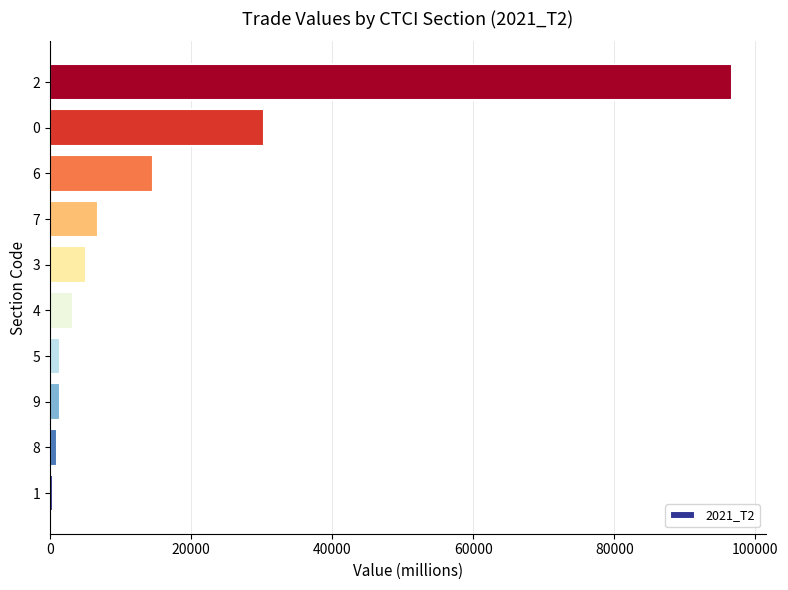

What is the average value?

16119.8